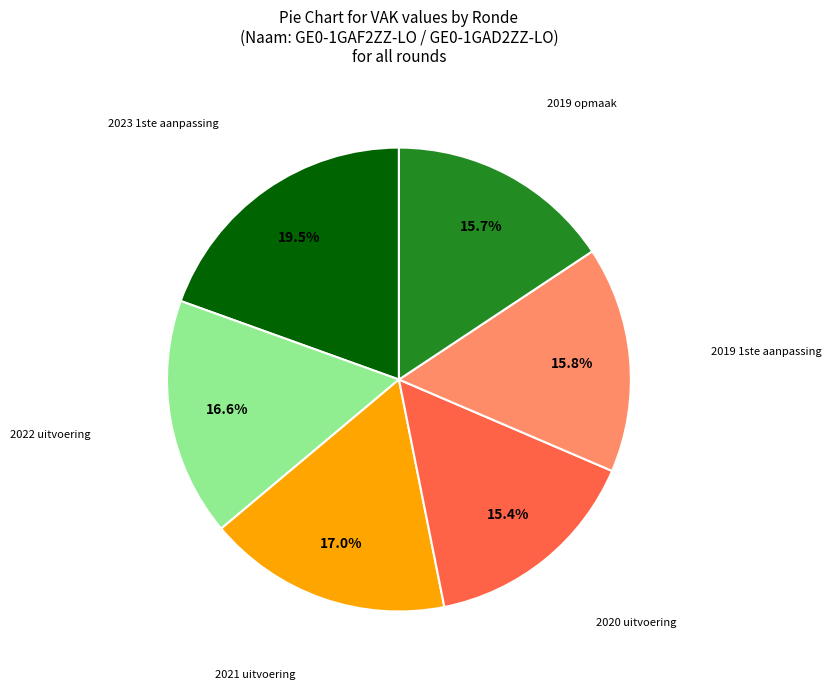

Does any single category account for the majority?

No